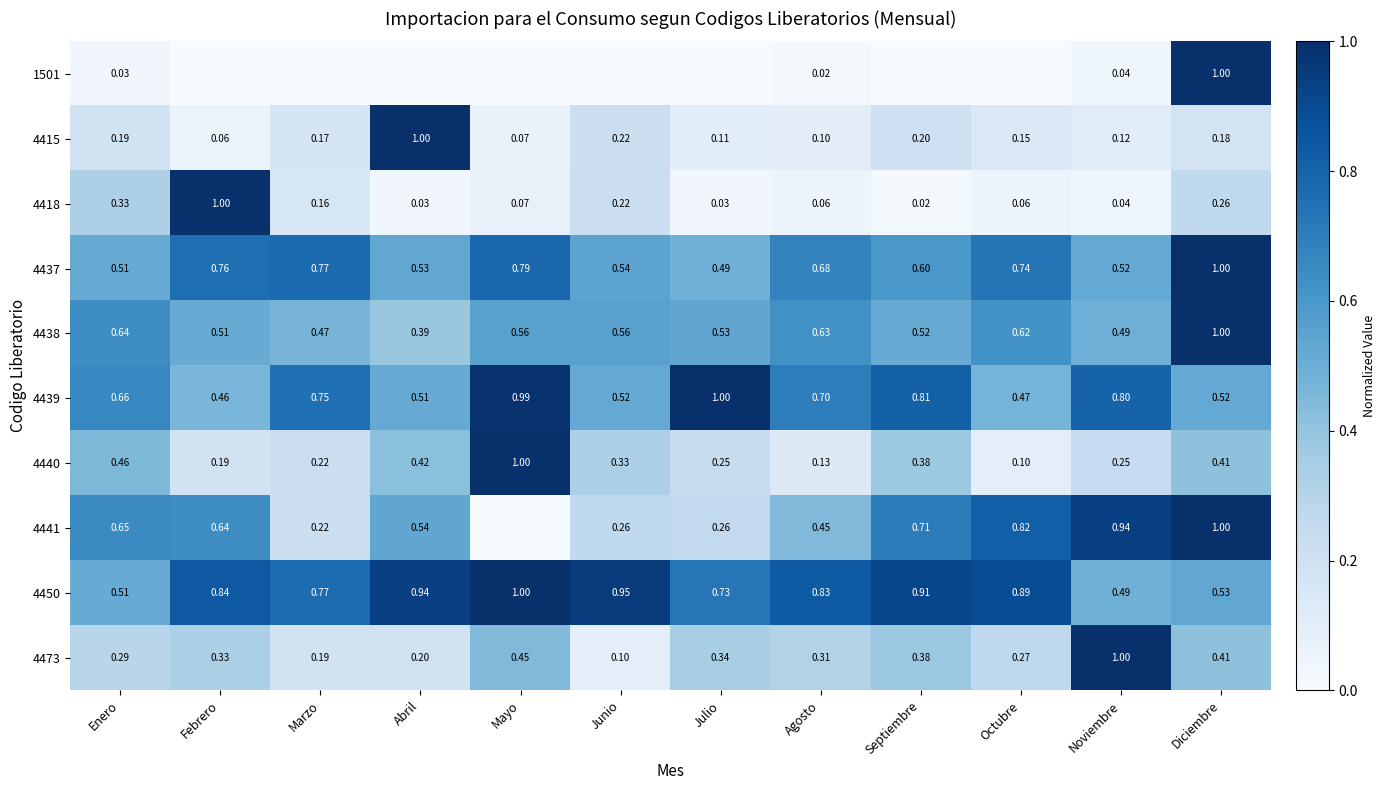

Which category has the highest value in the 4440 series?

Mayo